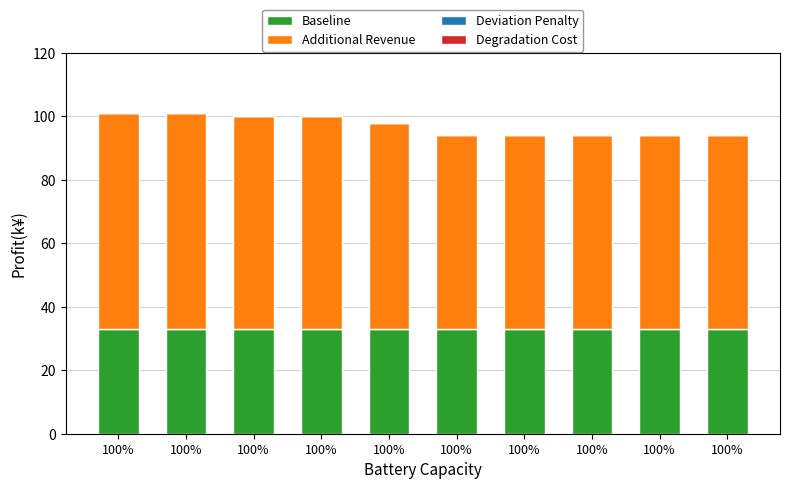

List the series in order of their peak value, lowest first.

Deviation Penalty, Degradation Cost, Baseline, Additional Revenue